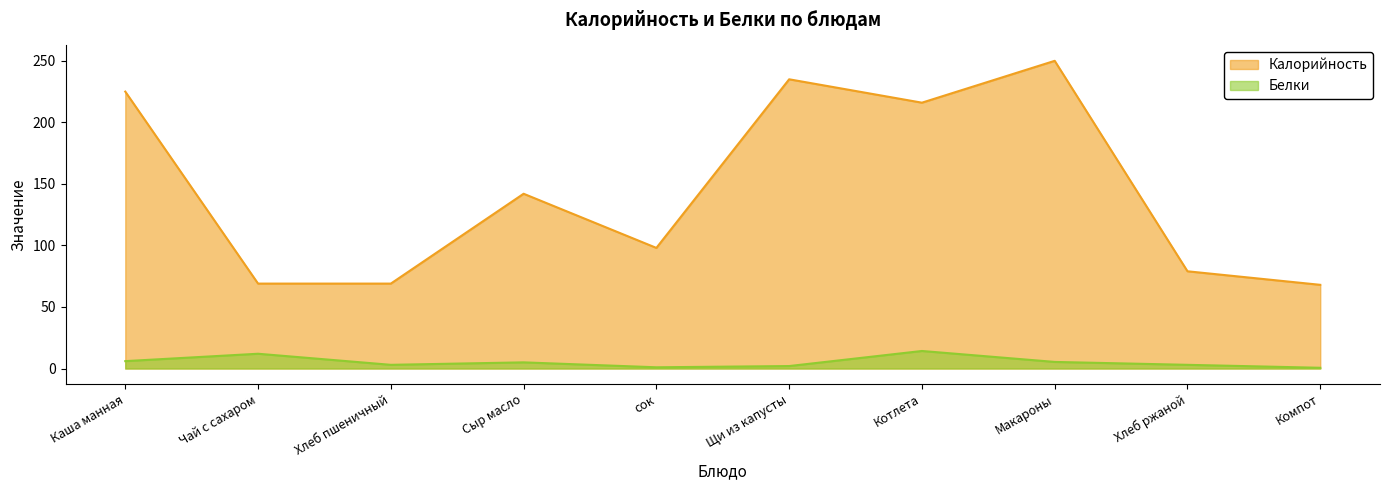

True or false: Калорийность and Белки cross at least once.

False